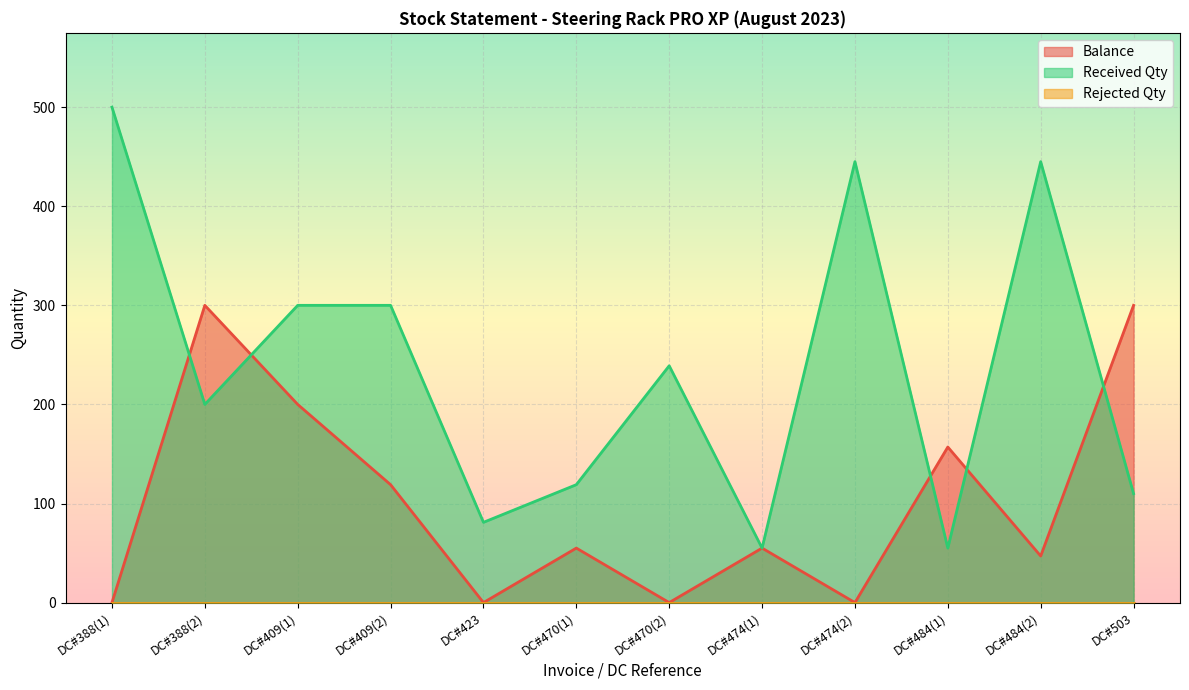

Where is Received Qty nearest to the value 277?

DC#409(1)